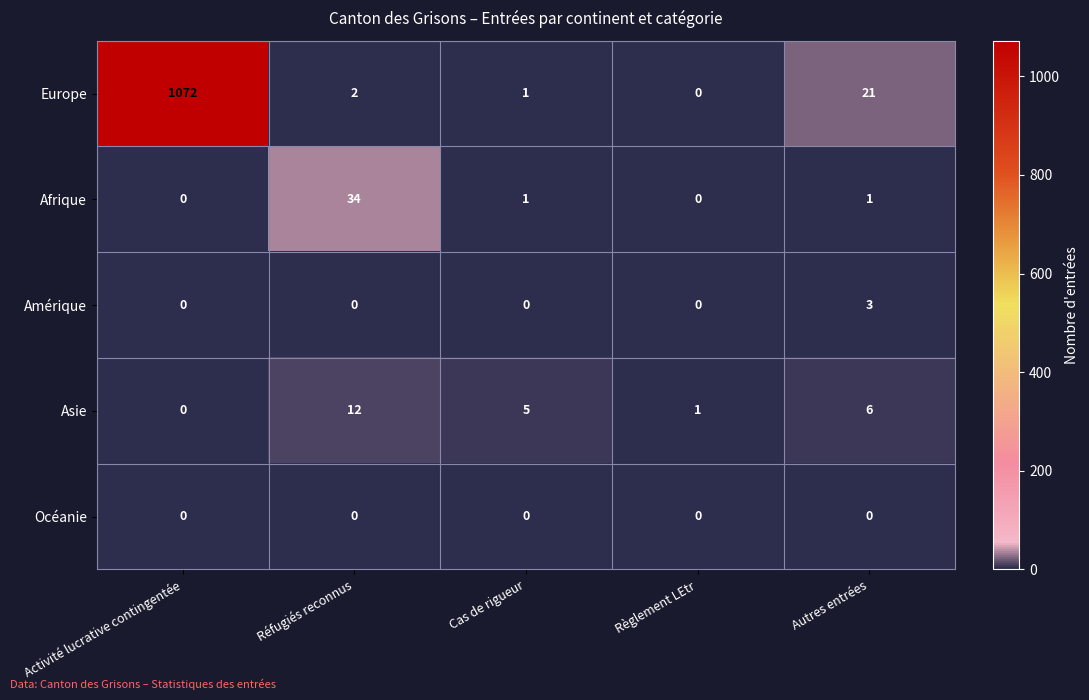

The value of Europe at Règlement LEtr is 349. True or false?

False